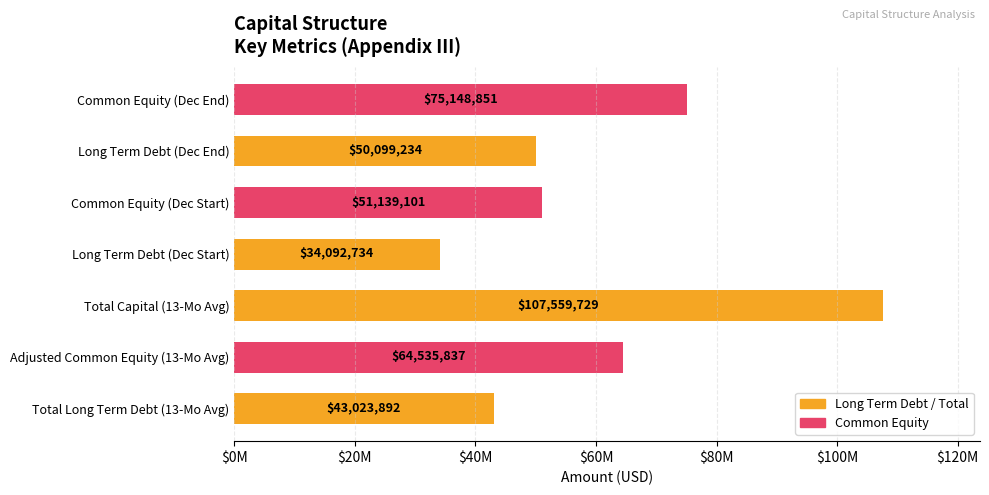

At which category does the chart reach its peak across all series?

Total Capital (13-Mo Avg)